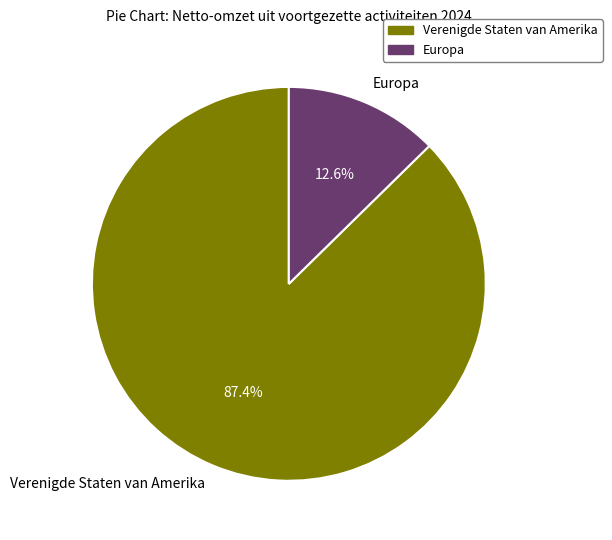

To the nearest percent, what percentage of the pie is Verenigde Staten van Amerika?

87%